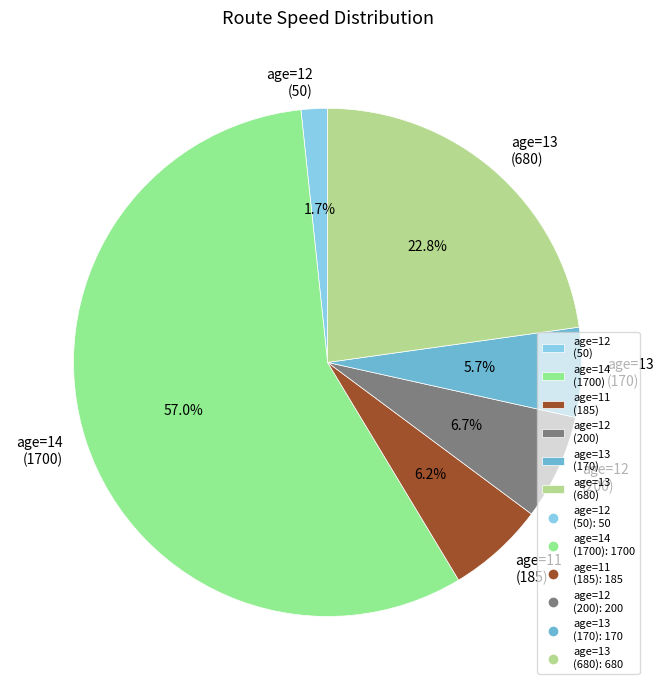

Which slice is the largest?

age=14 (1700)